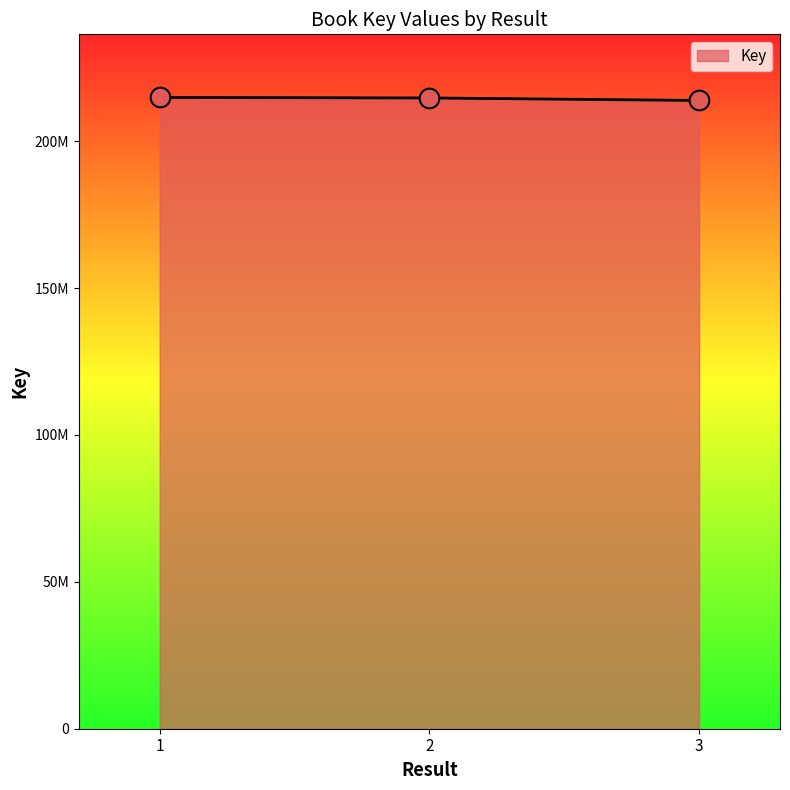

Between 2 and 3, which is larger?

2